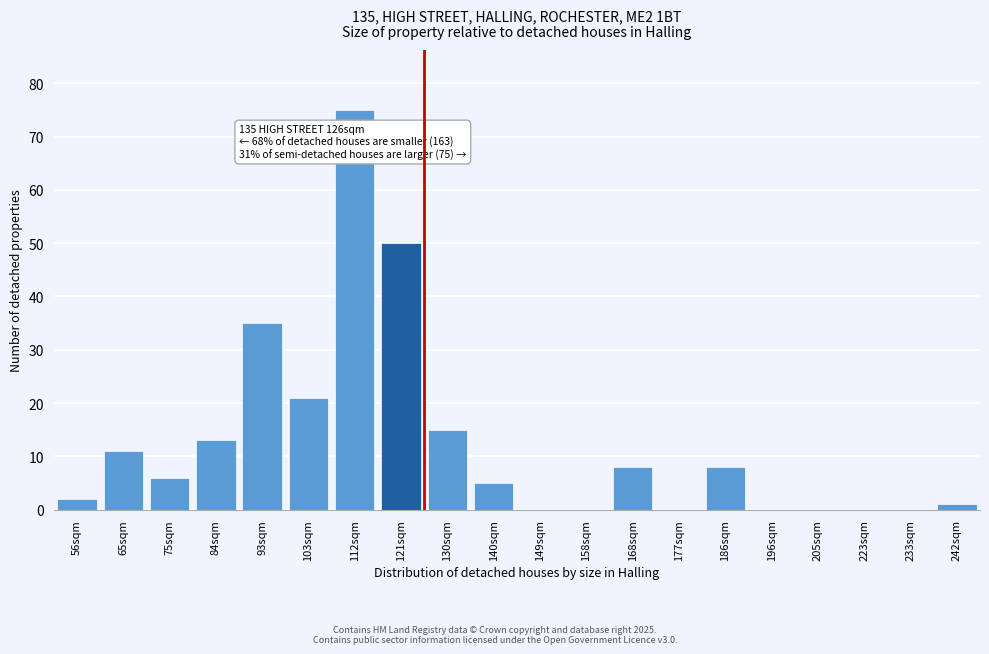

Reading right to left, list all the values displayed in this chart.

242sqm=1	233sqm=0	223sqm=0	205sqm=0	196sqm=0	186sqm=8	177sqm=0	168sqm=8	158sqm=0	149sqm=0	140sqm=5	130sqm=15	121sqm=50	112sqm=75	103sqm=21	93sqm=35	84sqm=13	75sqm=6	65sqm=11	56sqm=2